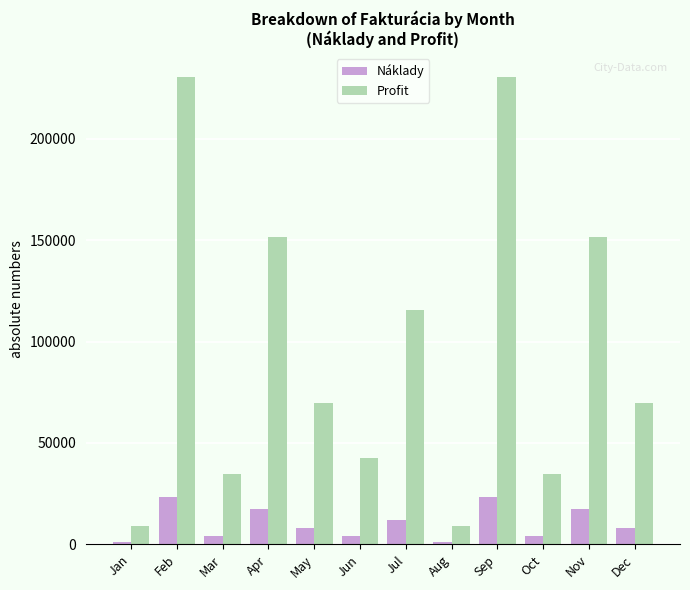

True or false: Náklady has a value of 8611 at Apr.

False